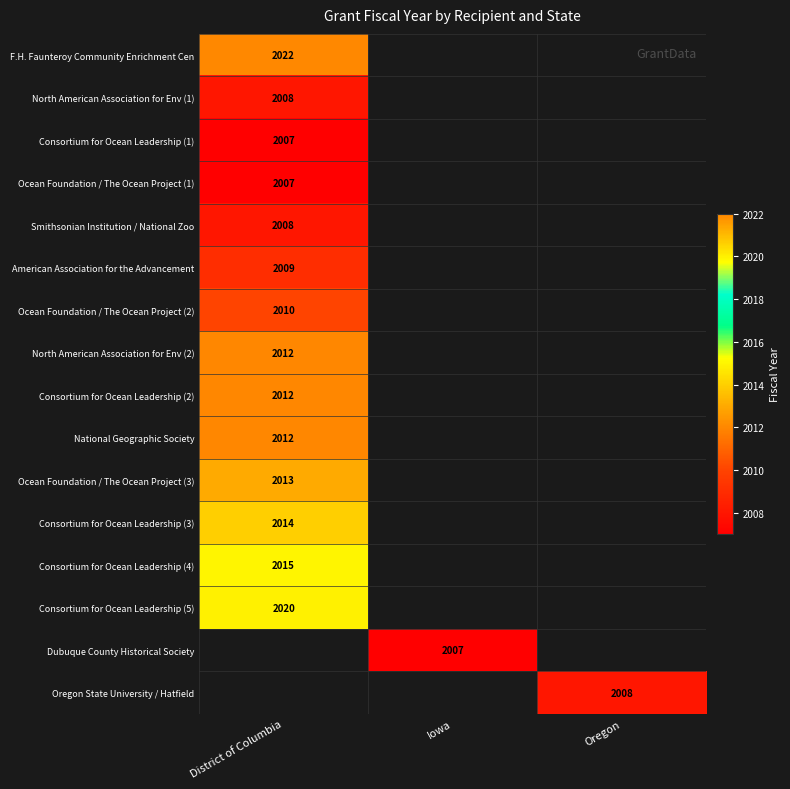

Is it true that Consortium for Ocean Leadership (2) equals 2012 at District of Columbia?

True